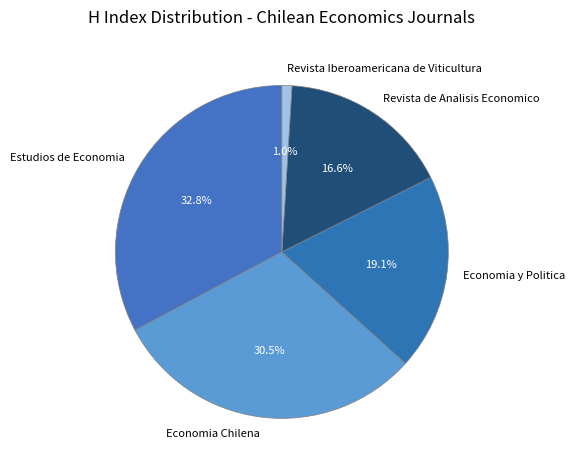

Which has a higher value, Economia y Politica or Estudios de Economia?

Estudios de Economia